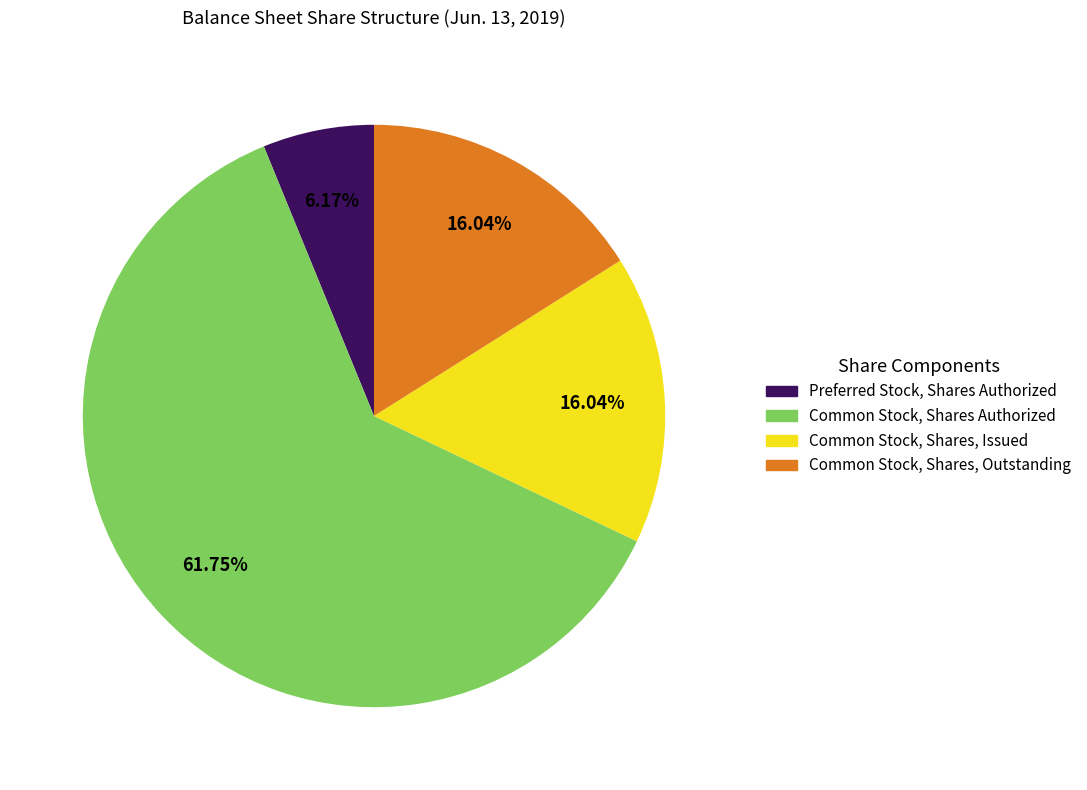

Is there a majority slice in this chart?

Yes